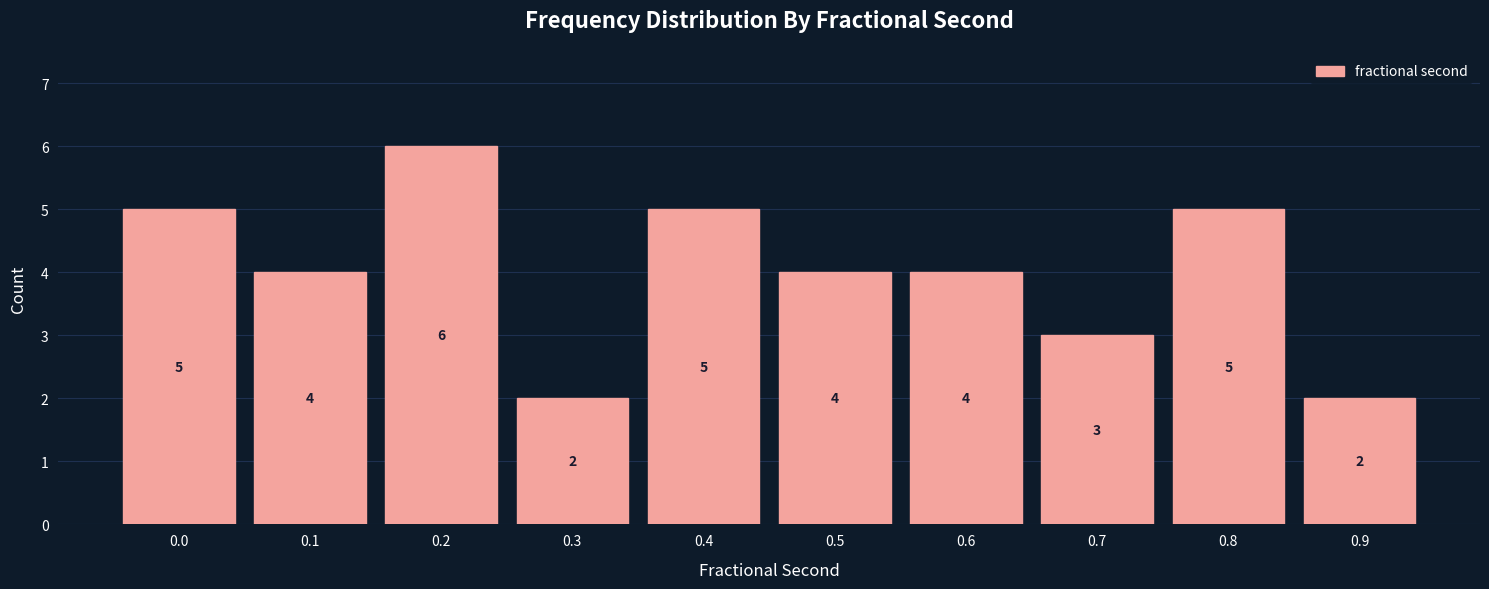

Reading right to left, transcribe all the data shown in this chart.

2	5	3	4	4	5	2	6	4	5